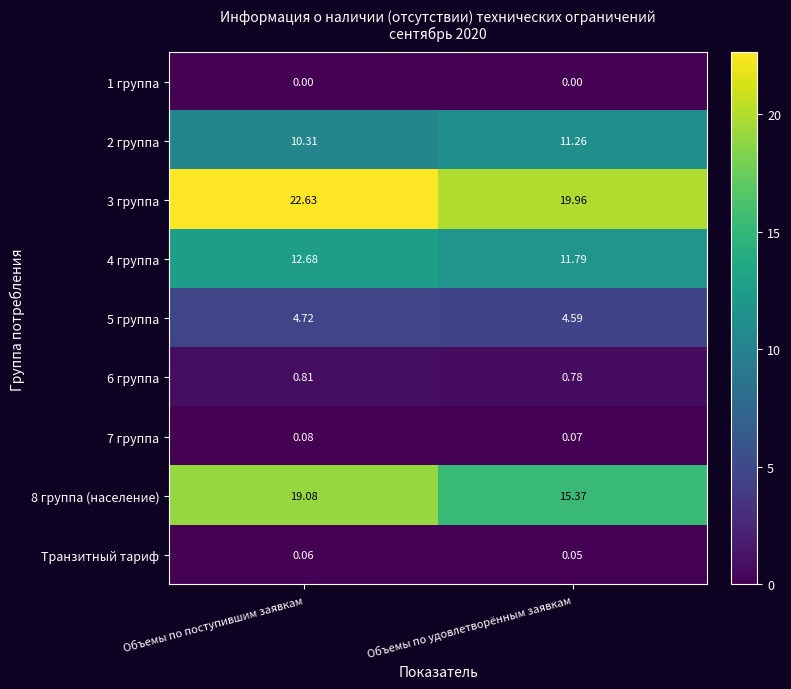

At which label does 8 группа (население) reach its minimum?

Объемы по удовлетворённым заявкам